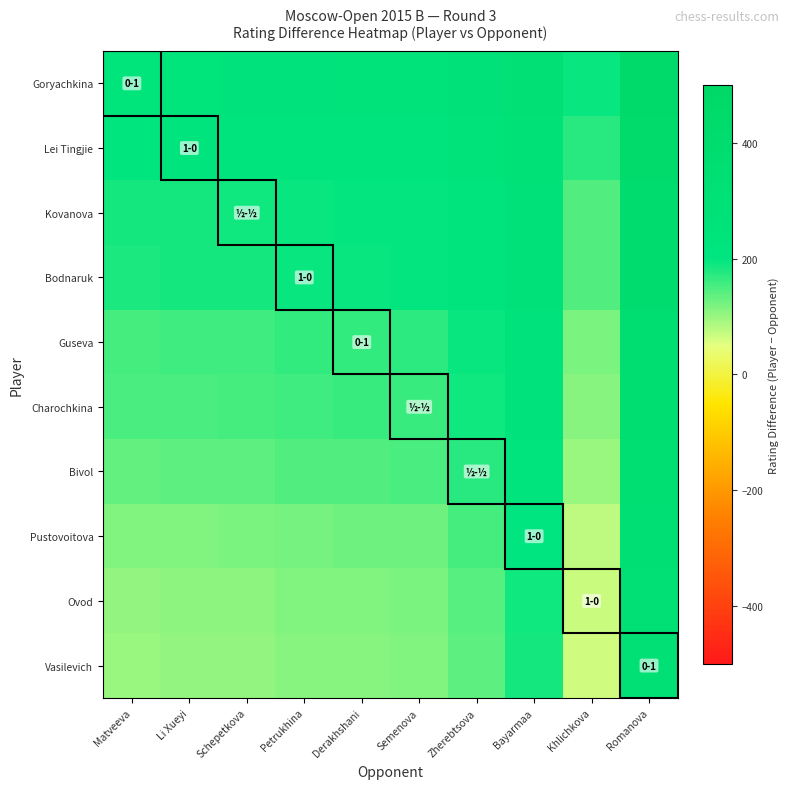

Reading right to left, transcribe all the data shown in this chart.

Goryachkina: Romanova=446	Khlichkova=194	Bayarmaa=317	Zherebtsova=270	Semenova=245	Derakhshani=243	Petrukhina=241	Schepetkova=235	Li Xueyi=233	Matveeva=231
Lei Tingjie: Romanova=424	Khlichkova=172	Bayarmaa=295	Zherebtsova=248	Semenova=223	Derakhshani=221	Petrukhina=219	Schepetkova=213	Li Xueyi=211	Matveeva=209
Kovanova: Romanova=400	Khlichkova=148	Bayarmaa=271	Zherebtsova=224	Semenova=199	Derakhshani=197	Petrukhina=195	Schepetkova=189	Li Xueyi=187	Matveeva=185
Bodnaruk: Romanova=397	Khlichkova=145	Bayarmaa=268	Zherebtsova=221	Semenova=196	Derakhshani=194	Petrukhina=192	Schepetkova=186	Li Xueyi=184	Matveeva=182
Guseva: Romanova=370	Khlichkova=118	Bayarmaa=241	Zherebtsova=194	Semenova=169	Derakhshani=167	Petrukhina=165	Schepetkova=159	Li Xueyi=157	Matveeva=155
Charochkina: Romanova=365	Khlichkova=113	Bayarmaa=236	Zherebtsova=189	Semenova=164	Derakhshani=162	Petrukhina=160	Schepetkova=154	Li Xueyi=152	Matveeva=150
Bivol: Romanova=350	Khlichkova=98	Bayarmaa=221	Zherebtsova=174	Semenova=149	Derakhshani=147	Petrukhina=145	Schepetkova=139	Li Xueyi=137	Matveeva=135
Pustovoitova: Romanova=329	Khlichkova=77	Bayarmaa=200	Zherebtsova=153	Semenova=128	Derakhshani=126	Petrukhina=124	Schepetkova=118	Li Xueyi=116	Matveeva=114
Ovod: Romanova=319	Khlichkova=67	Bayarmaa=190	Zherebtsova=143	Semenova=118	Derakhshani=116	Petrukhina=114	Schepetkova=108	Li Xueyi=106	Matveeva=104
Vasilevich: Romanova=315	Khlichkova=63	Bayarmaa=186	Zherebtsova=139	Semenova=114	Derakhshani=112	Petrukhina=110	Schepetkova=104	Li Xueyi=102	Matveeva=100